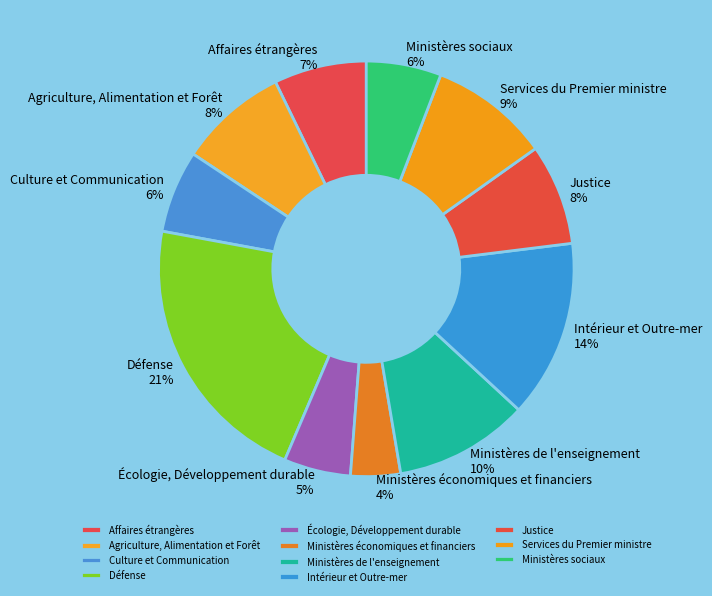

To the nearest percent, what portion does Culture et Communication represent?

6%